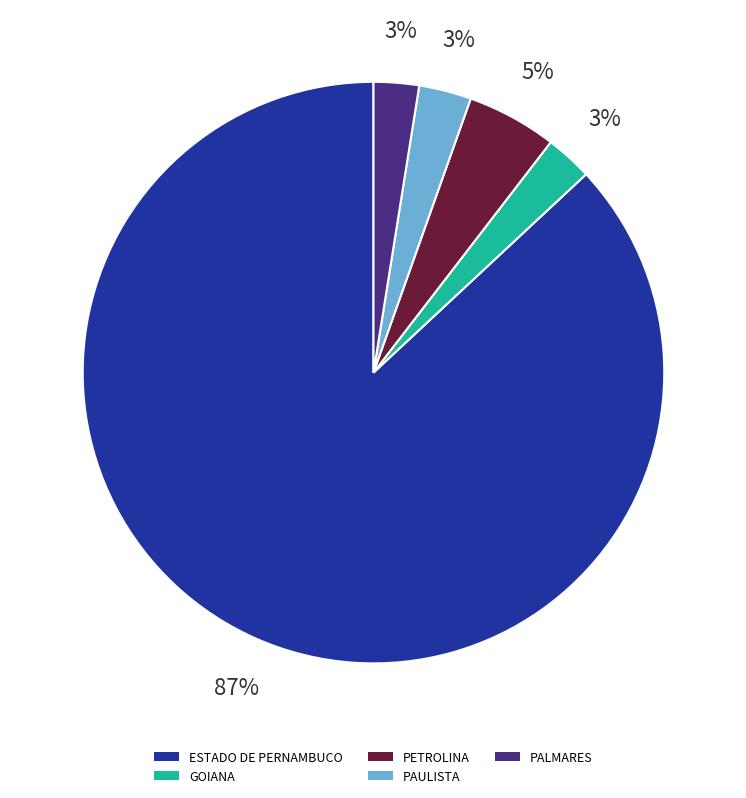

Do PALMARES and PETROLINA together represent more than half of the pie?

No